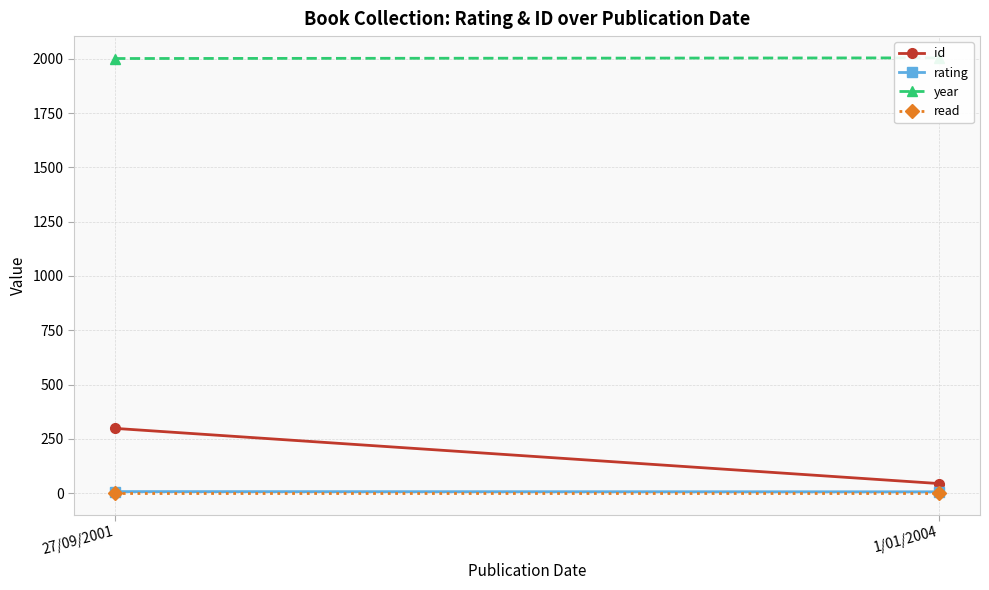

Reading left to right, extract all data points from this chart.

id: 298	44
rating: 7	6
year: 2001	2004
read: 1	1